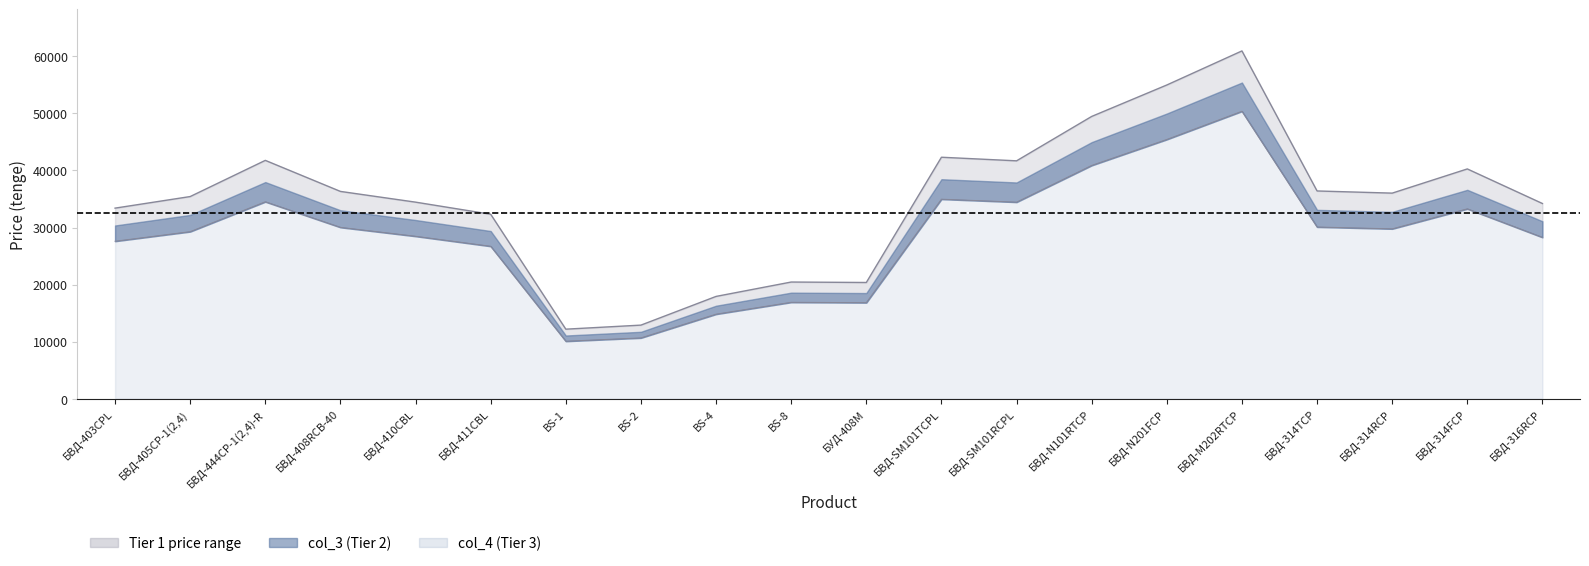

How many data points in col_4 (Tier 3) are less than 29770?

10